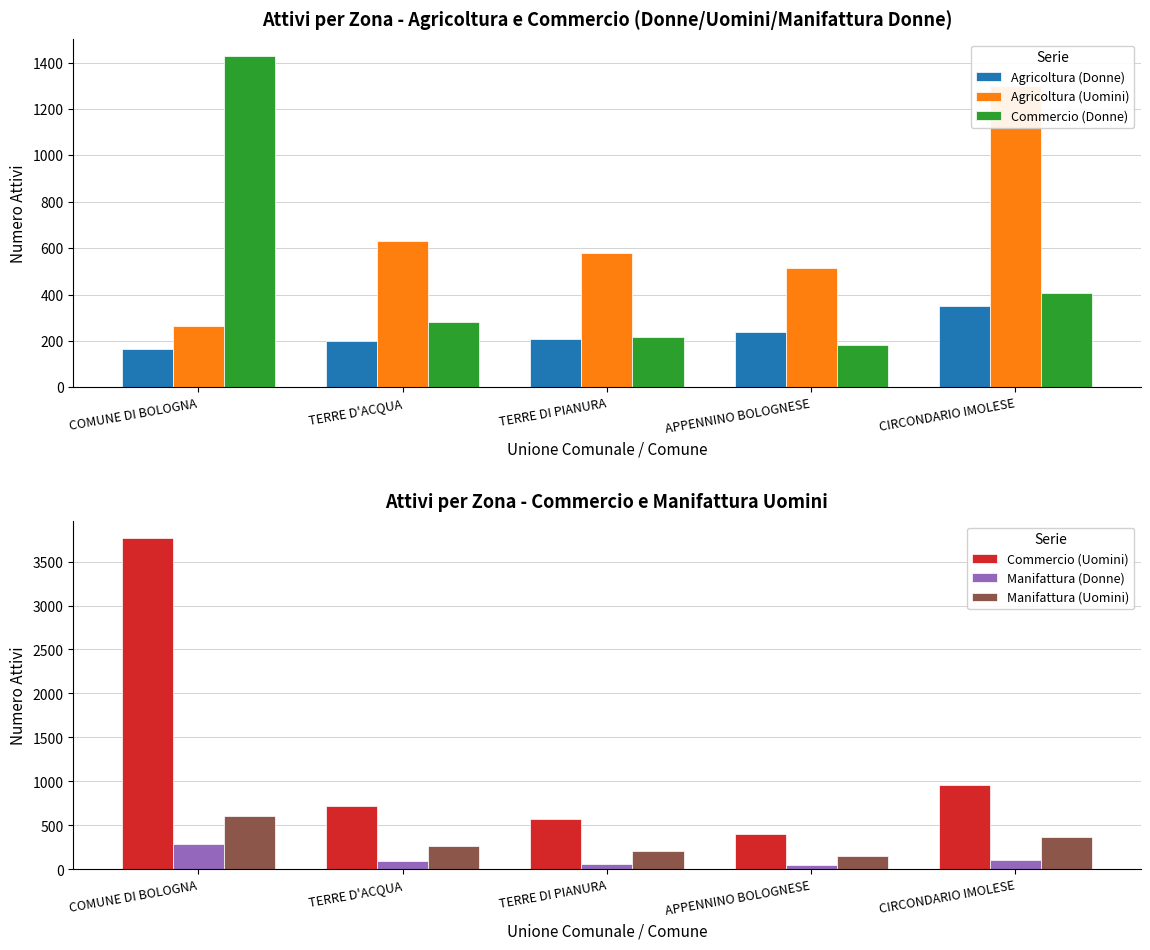

Reading left to right, what are all the values shown in this chart?

Agricoltura (Donne): 166	199	207	240	349
Agricoltura (Uomini): 265	629	579	516	1298
Commercio (Donne): 1429	280	215	184	405
Commercio (Uomini): 3767	720	574	402	959
Manifattura (Donne): 285	91	60	48	104
Manifattura (Uomini): 602	269	214	156	366